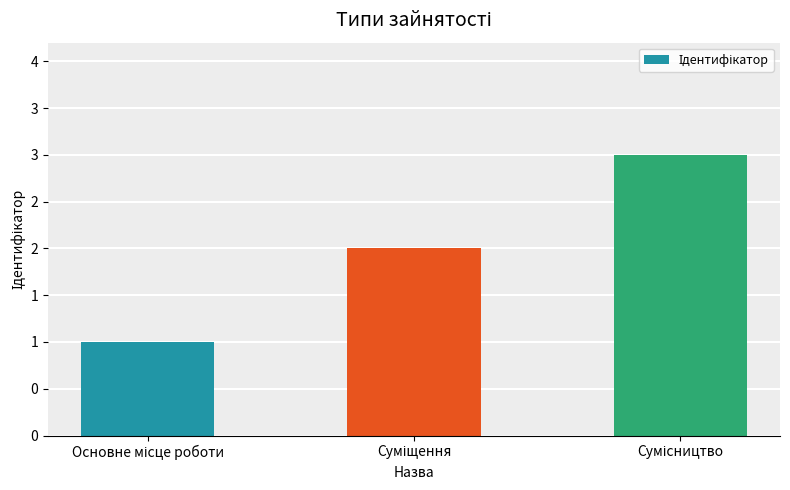

The value at Основне місце роботи is 2. True or false?

False